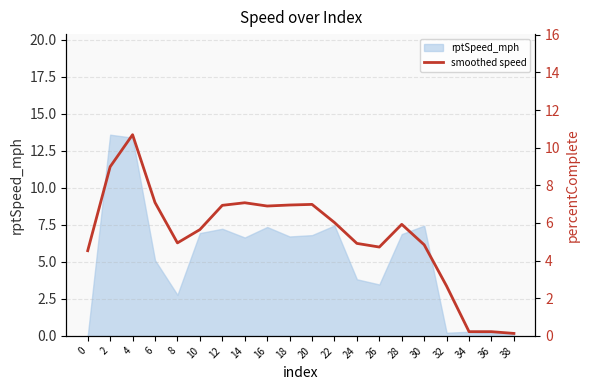

What is the sum of all values?

106.4